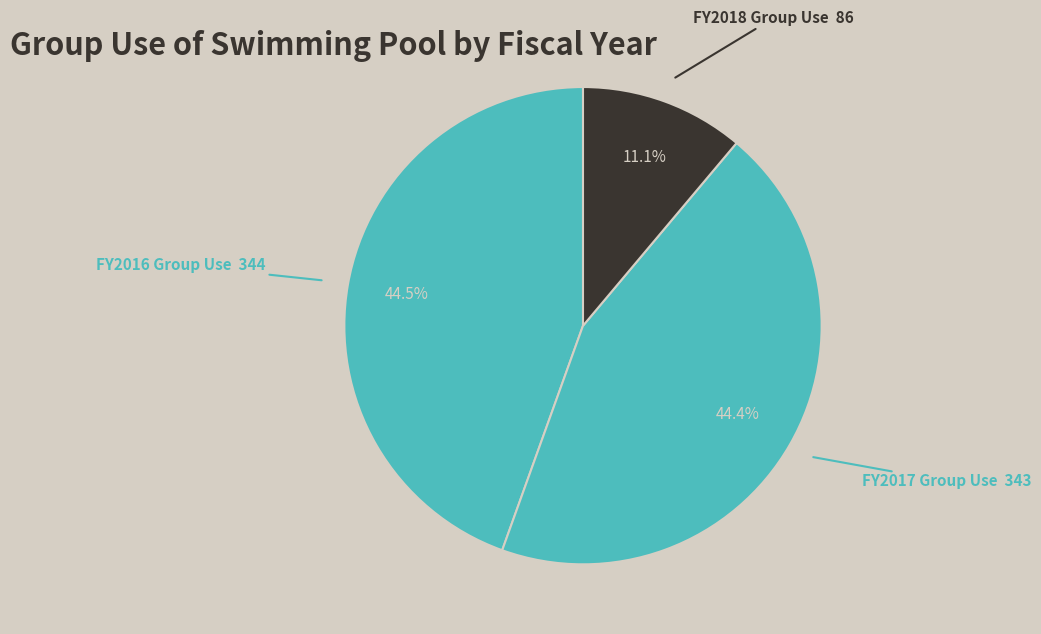

Count the number of slices in the pie.

3